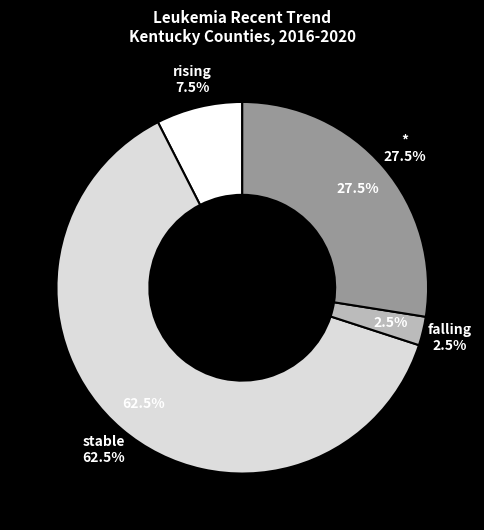

To the nearest percent, what is the difference between the stable and rising slice percentages?

55%